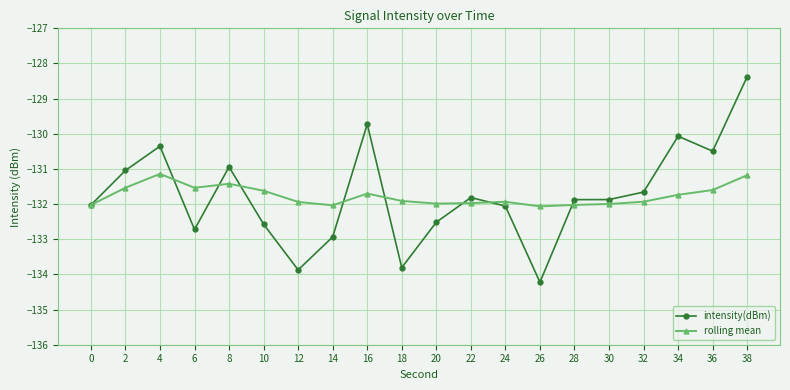

Does the chart have visible grid lines?

Yes